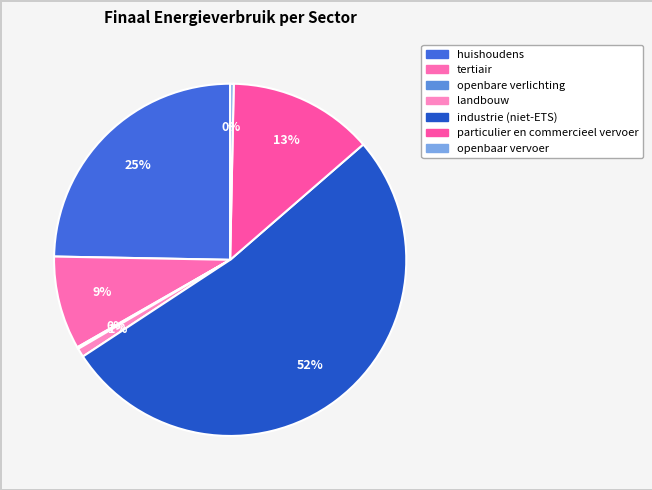

Rank the categories by value from lowest to highest.

openbare verlichting, openbaar vervoer, landbouw, tertiair, particulier en commercieel vervoer, huishoudens, industrie (niet-ETS)